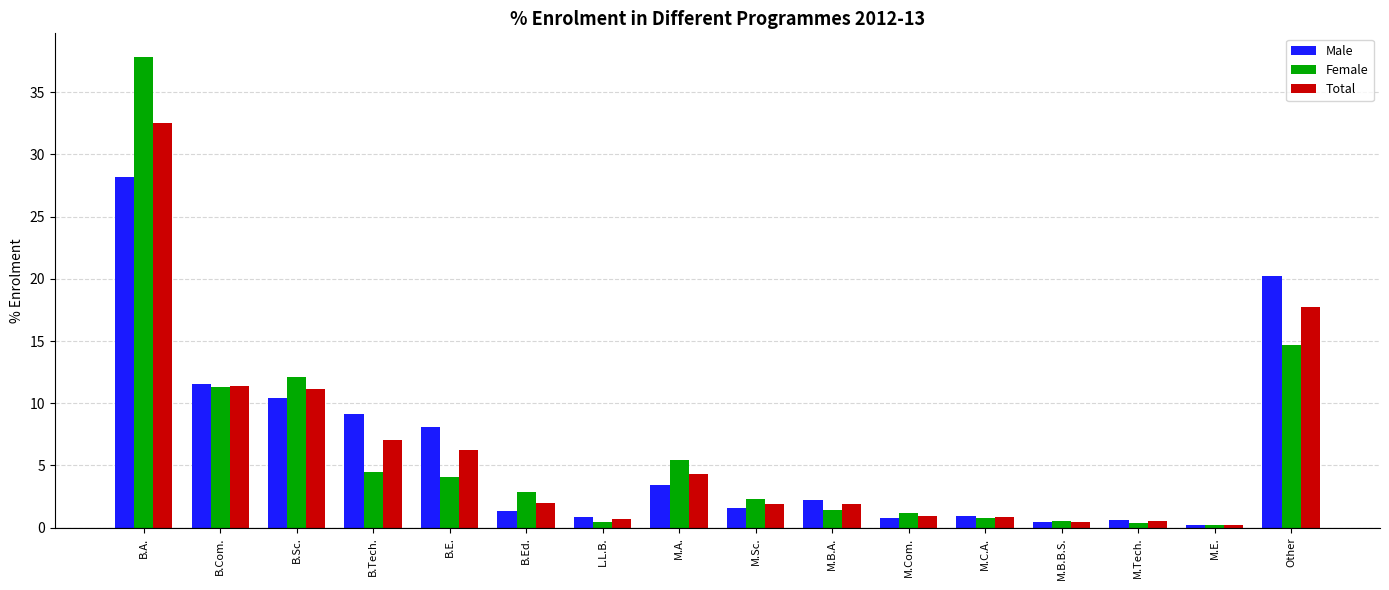

At which label is Male closest to 14?

B.Com.